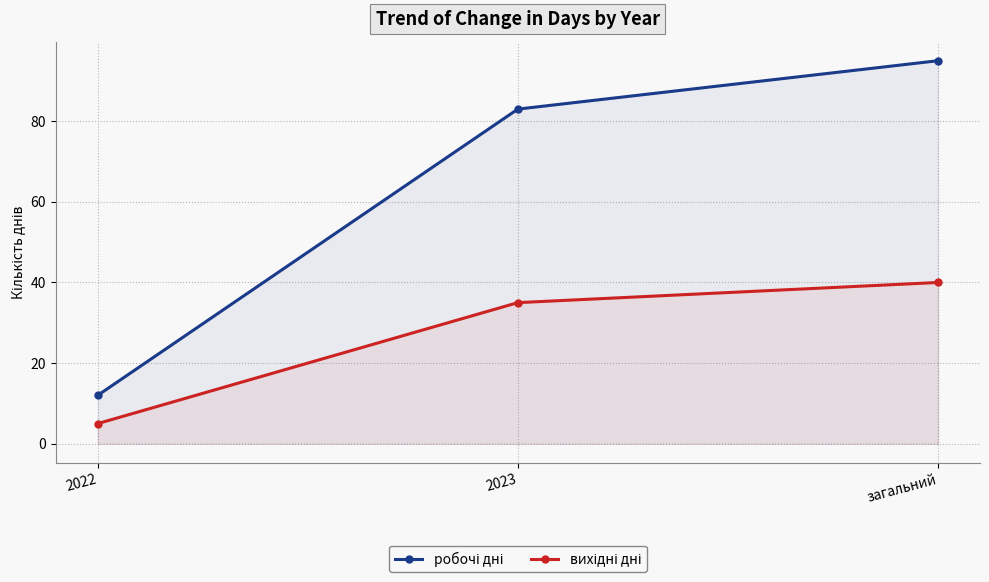

At how many categories does at least one series exceed 32?

2